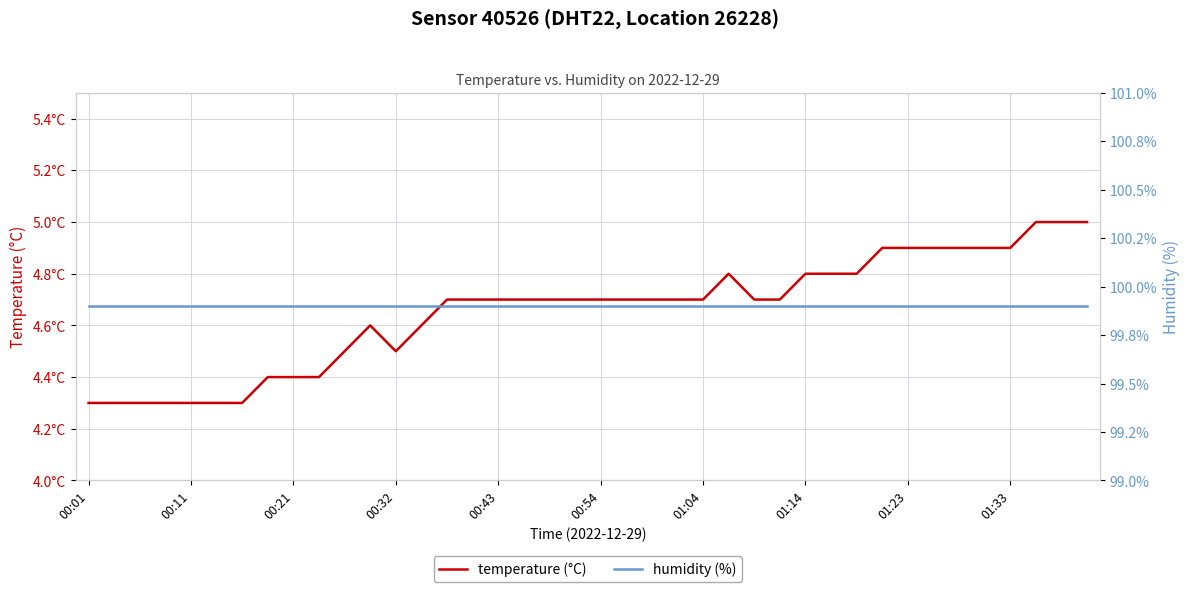

True or false: humidity (%) and temperature (°C) cross at least once.

False